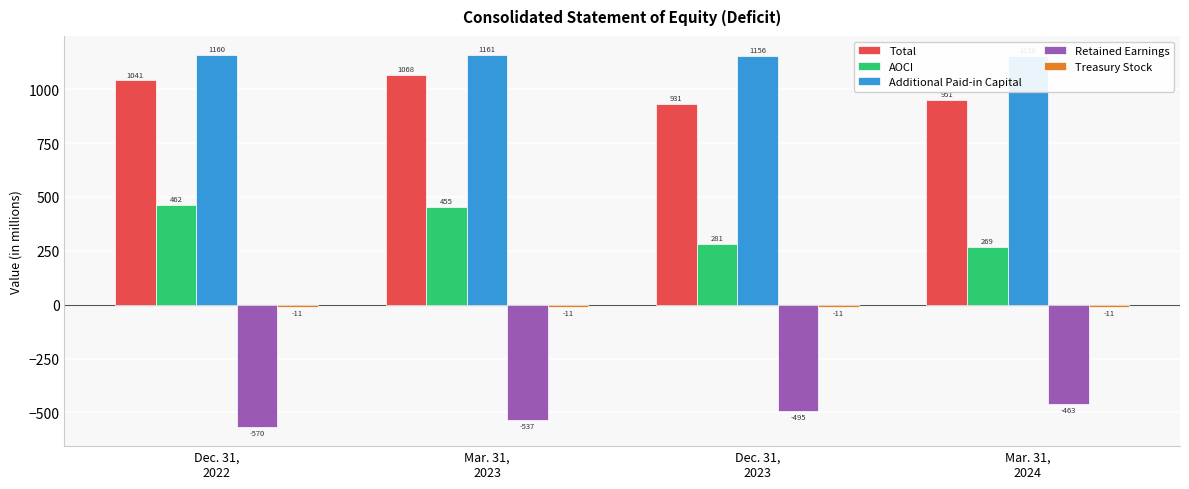

The Retained Earnings series shows -873 at Mar. 31,
2023. True or false?

False